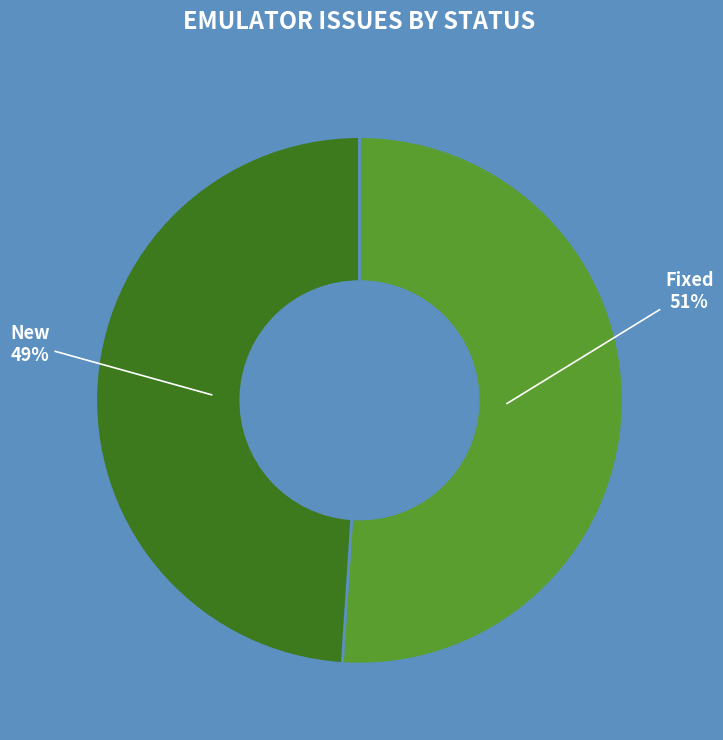

To the nearest percent, what is the difference between the Fixed and New slice percentages?

2%